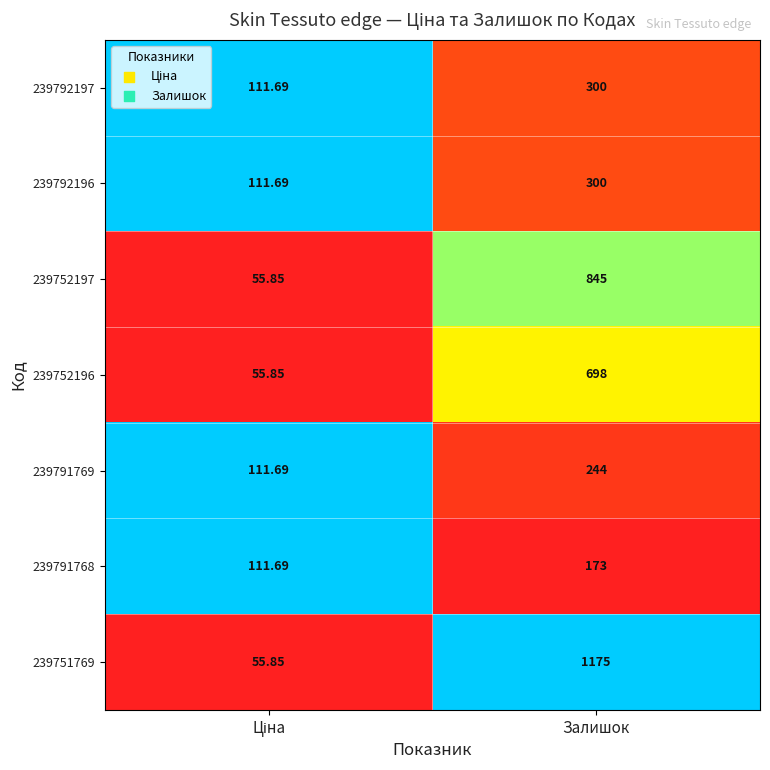

Which label corresponds to the largest value in the chart?

Залишок